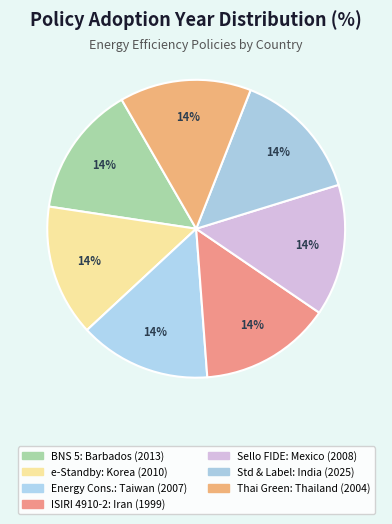

Count the number of slices in the pie.

7